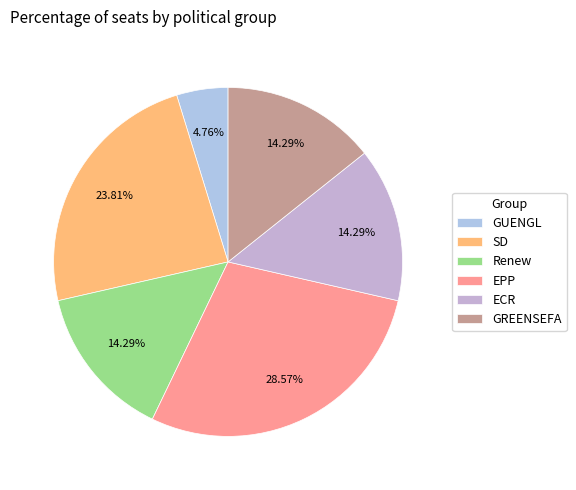

Count the number of slices in the pie.

6